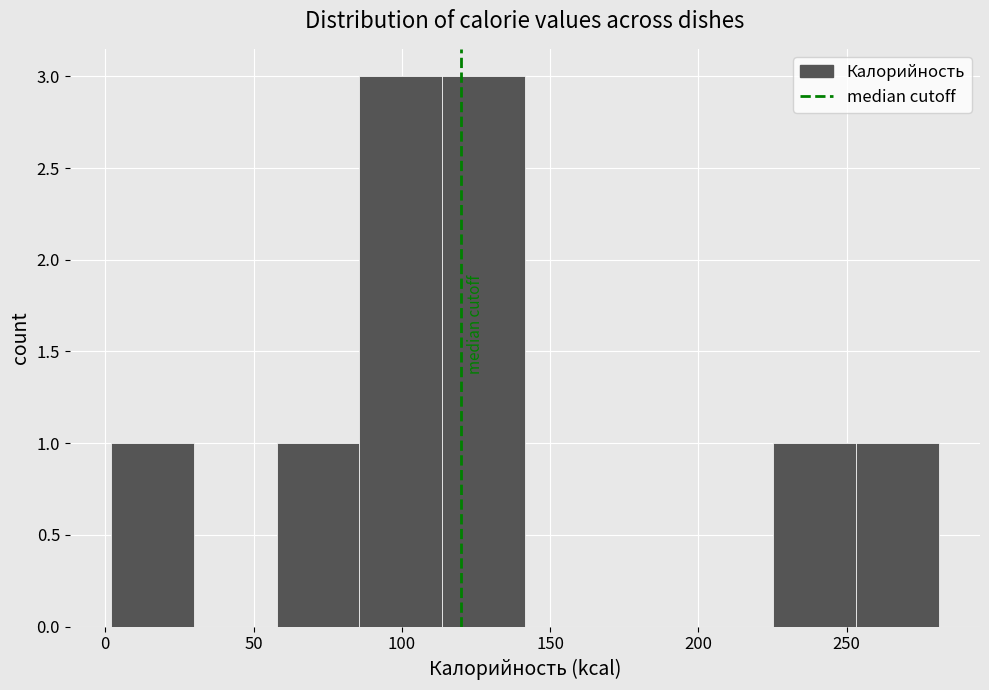

How tall is the bar that spans 0 to 30 on the x-axis? Neither the bar edges nor the heights are printed on the chart, so give them approximately, as read against the axes.

1